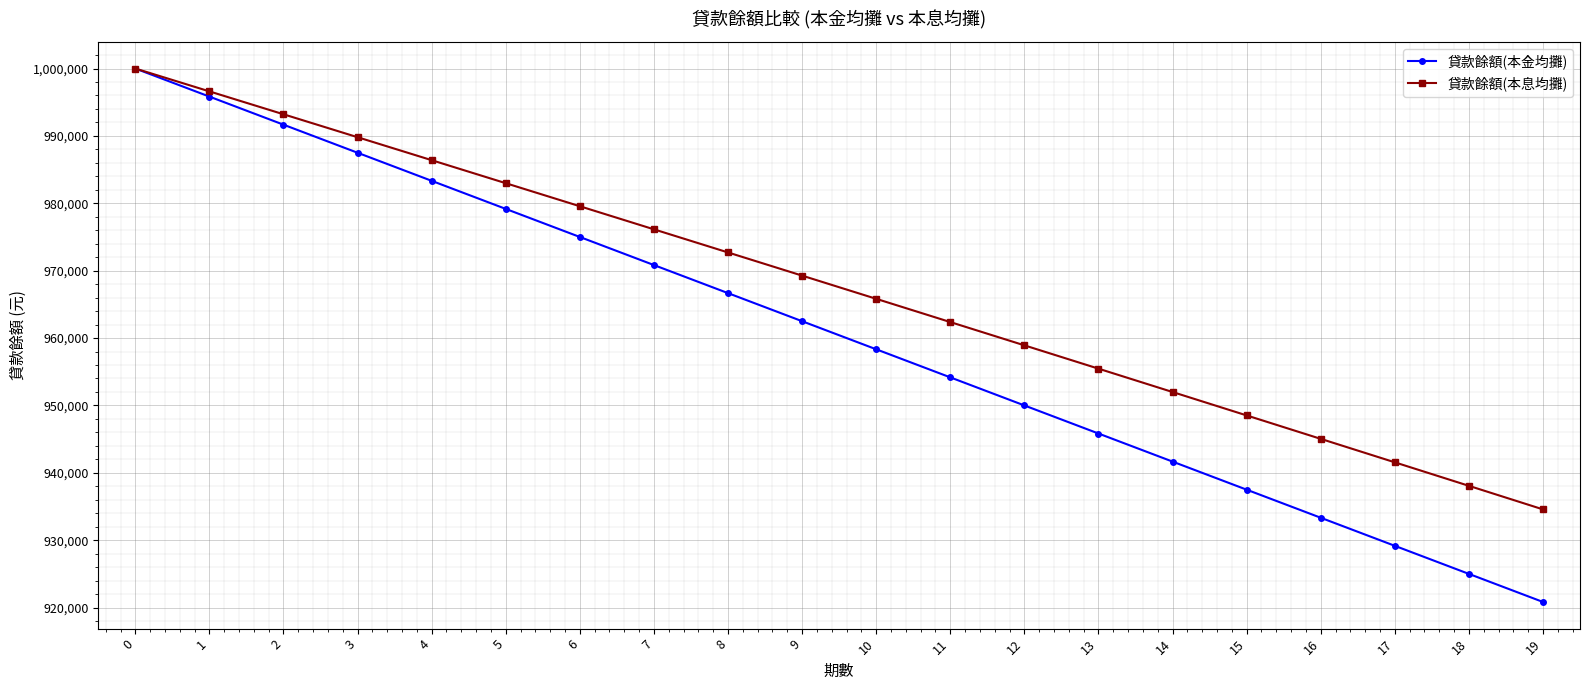

Is the value of 貸款餘額(本金均攤) at 18 greater than the value of 貸款餘額(本息均攤) at 13?

No